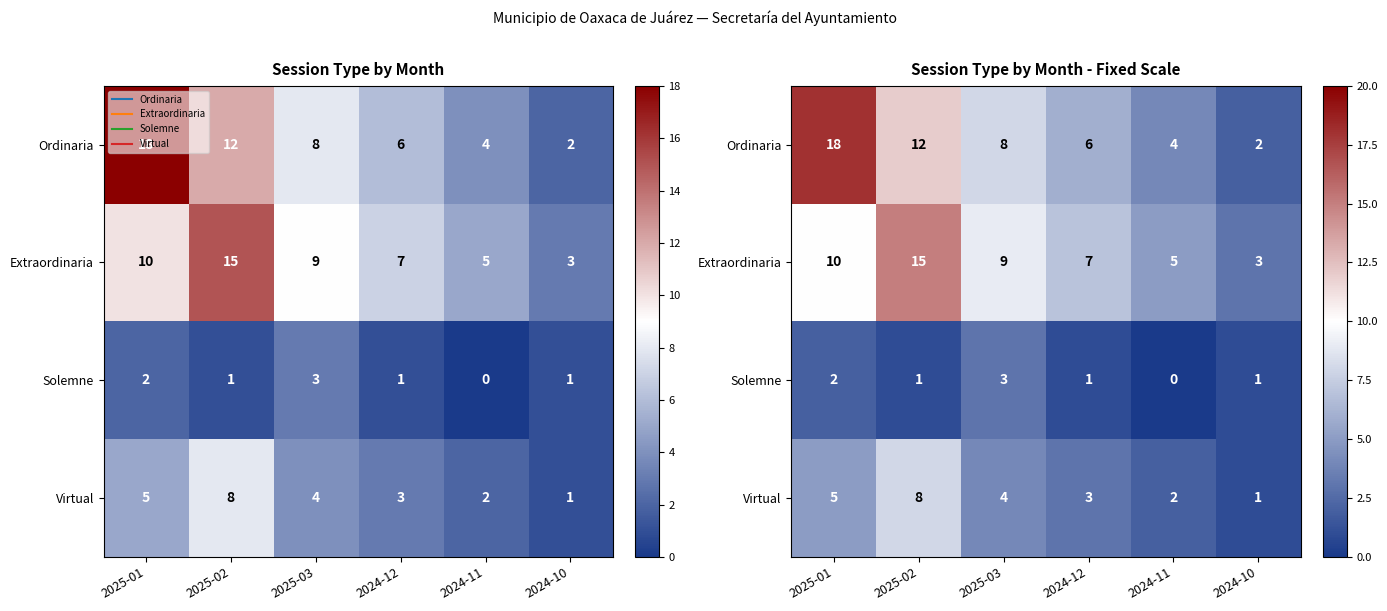

List the series in order of their peak value, lowest first.

Solemne, Virtual, Extraordinaria, Ordinaria